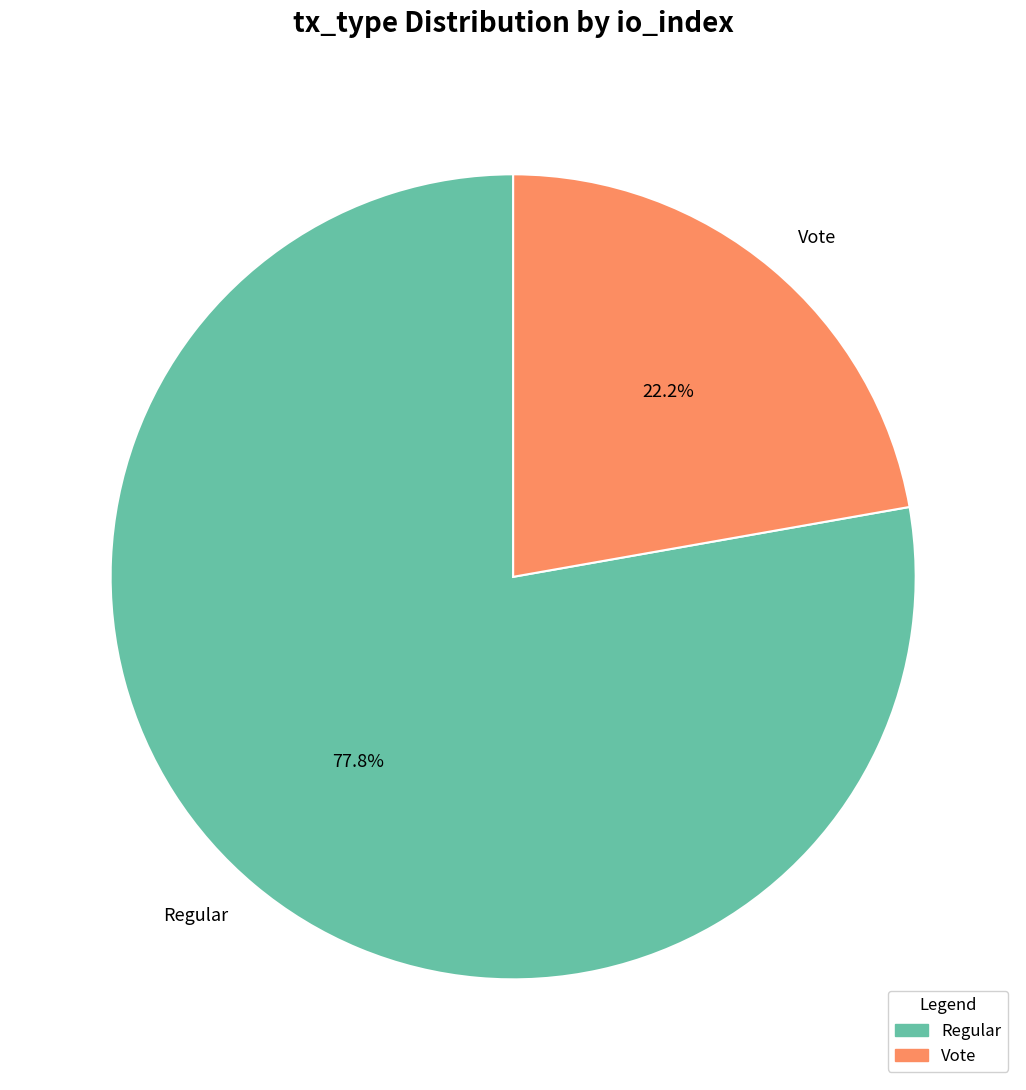

Which slice is the largest?

Regular